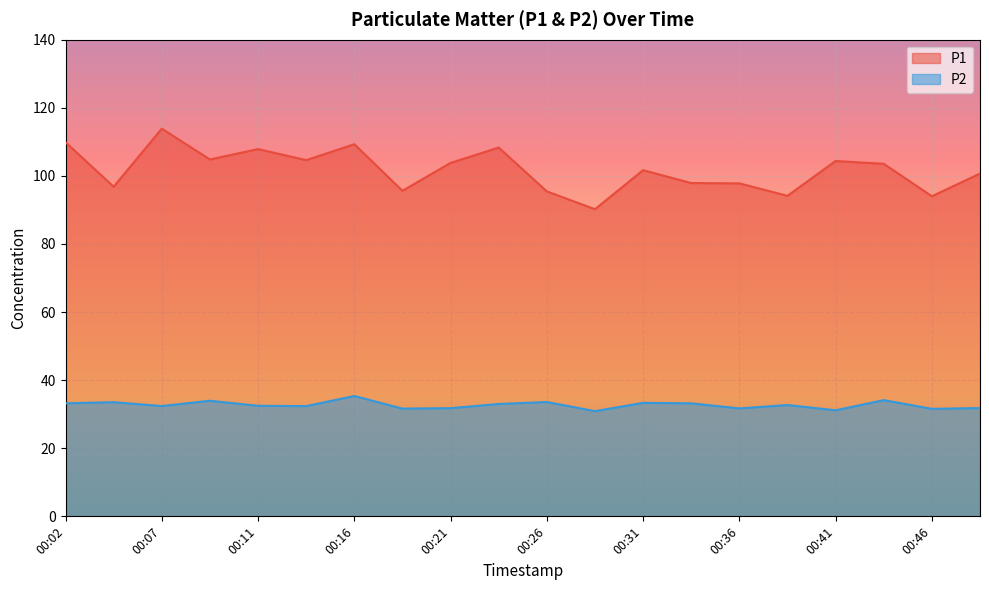

List the series in order of their overall mean, lowest first.

P2, P1